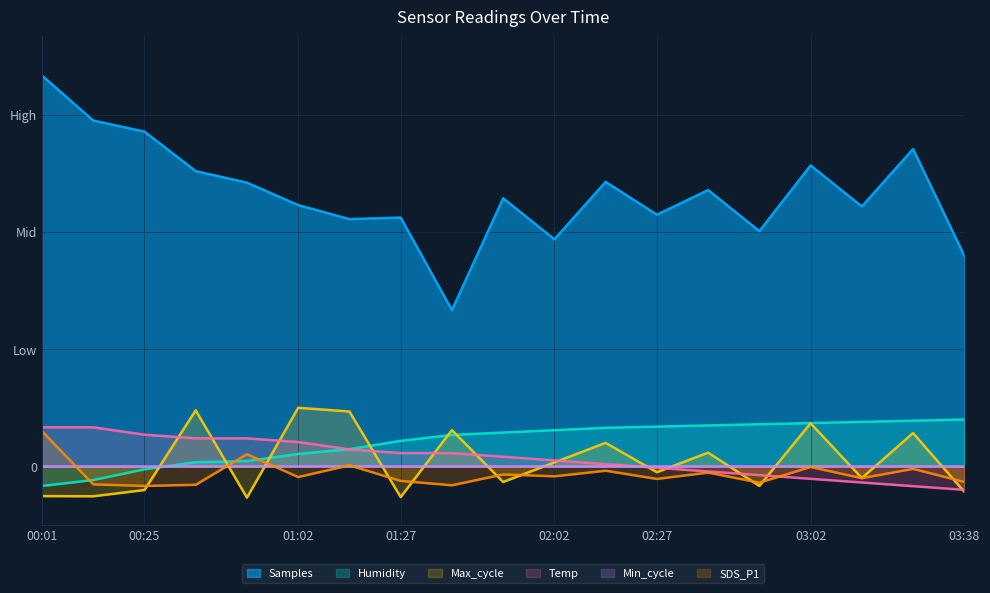

Does the chart display data point markers on the line(s)?

No